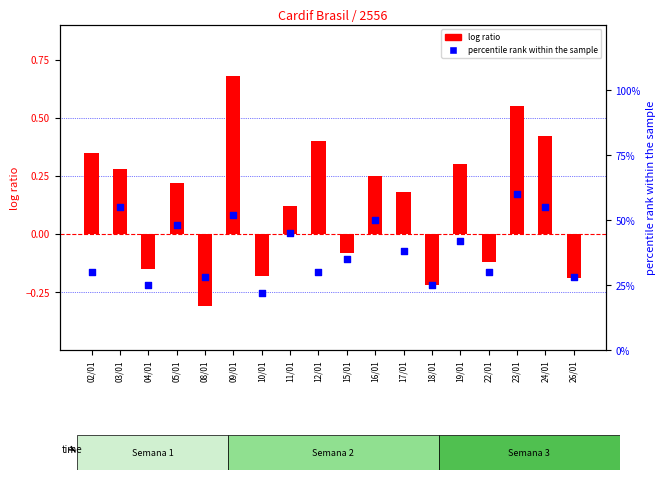

What are all the series names shown in the legend?

log ratio, percentile rank within the sample